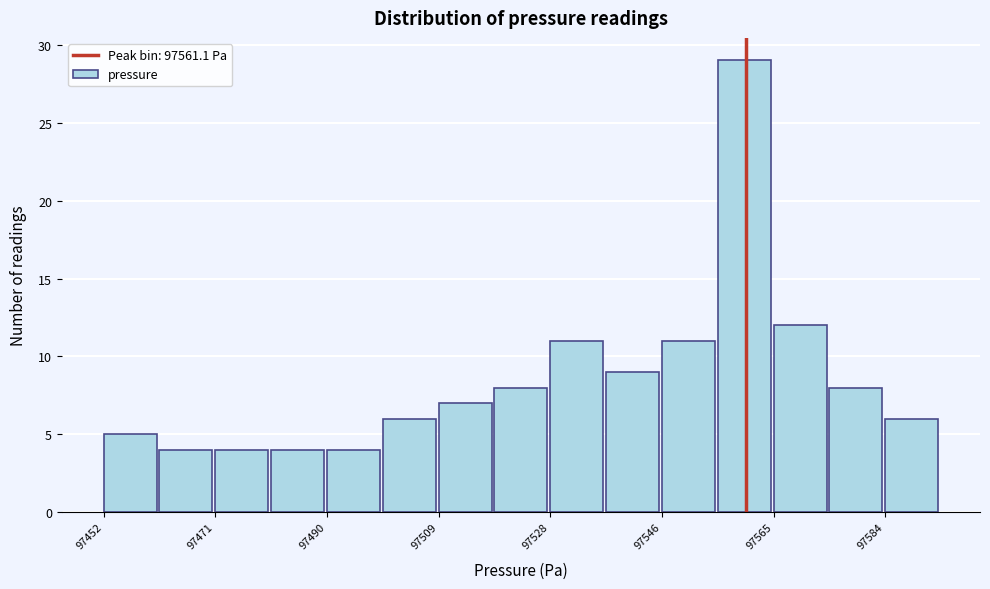

Which range on the x-axis has the tallest bar?

97556 to 97566